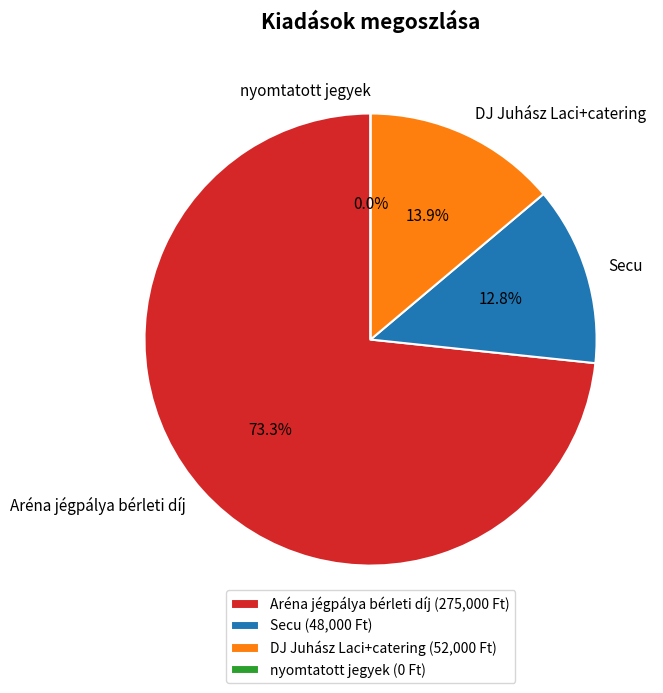

How many slices are in this pie chart?

4